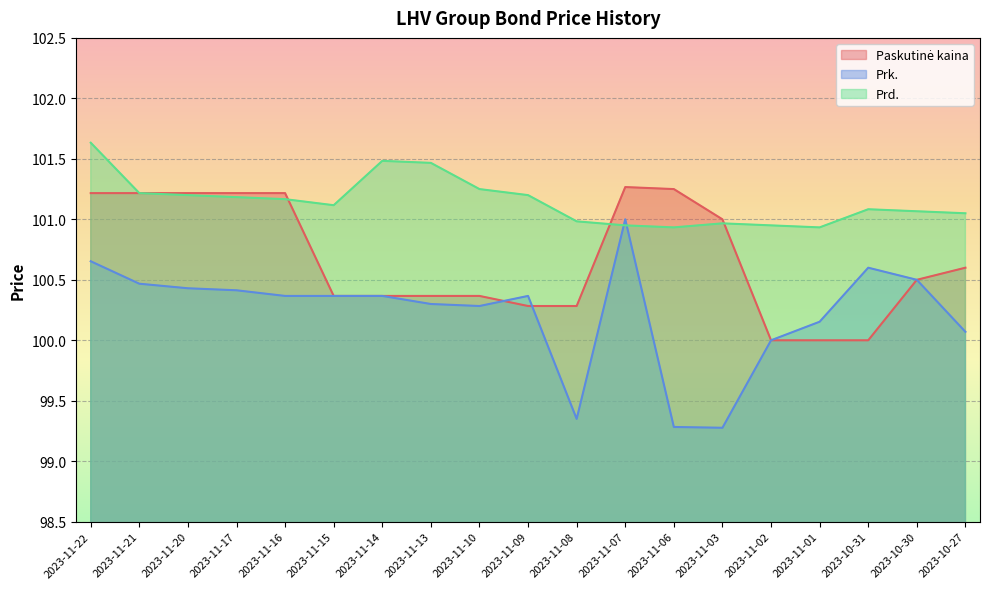

Reading left to right, what are all the values shown in this chart?

Paskutinė kaina: 2023-11-22=101.2	2023-11-21=101.2	2023-11-20=101.2	2023-11-17=101.2	2023-11-16=101.2	2023-11-15=100.4	2023-11-14=100.4	2023-11-13=100.4	2023-11-10=100.4	2023-11-09=100.3	2023-11-08=100.3	2023-11-07=101.3	2023-11-06=101.2	2023-11-03=101.0	2023-11-02=100.0	2023-11-01=100.0	2023-10-31=100.0	2023-10-30=100.5	2023-10-27=100.6
Prk.: 2023-11-22=100.7	2023-11-21=100.5	2023-11-20=100.4	2023-11-17=100.4	2023-11-16=100.4	2023-11-15=100.4	2023-11-14=100.4	2023-11-13=100.3	2023-11-10=100.3	2023-11-09=100.4	2023-11-08=99.3	2023-11-07=101.0	2023-11-06=99.3	2023-11-03=99.3	2023-11-02=100.0	2023-11-01=100.2	2023-10-31=100.6	2023-10-30=100.5	2023-10-27=100.1
Prd.: 2023-11-22=101.6	2023-11-21=101.2	2023-11-20=101.2	2023-11-17=101.2	2023-11-16=101.2	2023-11-15=101.1	2023-11-14=101.5	2023-11-13=101.5	2023-11-10=101.2	2023-11-09=101.2	2023-11-08=101.0	2023-11-07=101.0	2023-11-06=100.9	2023-11-03=101.0	2023-11-02=101.0	2023-11-01=100.9	2023-10-31=101.1	2023-10-30=101.1	2023-10-27=101.0